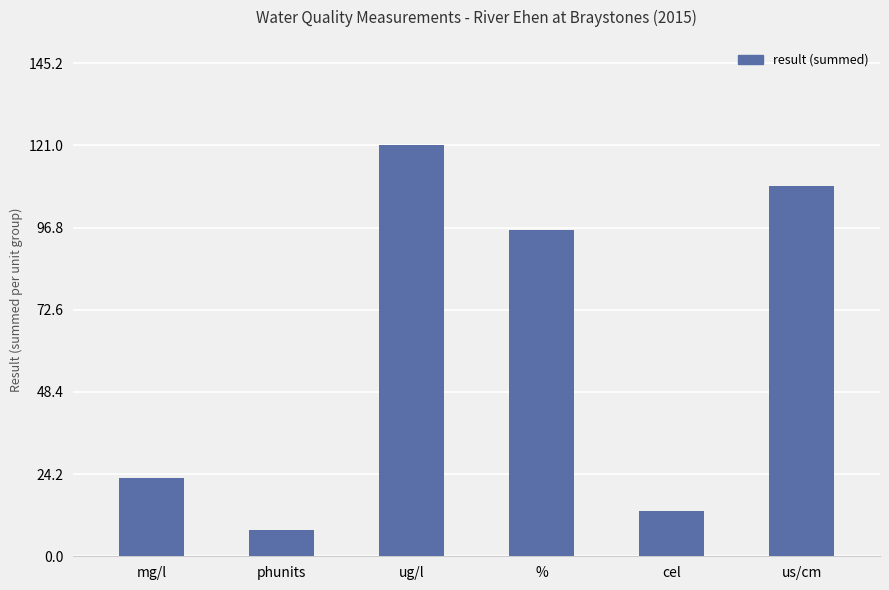

Rank the categories by value from lowest to highest.

phunits, cel, mg/l, %, us/cm, ug/l